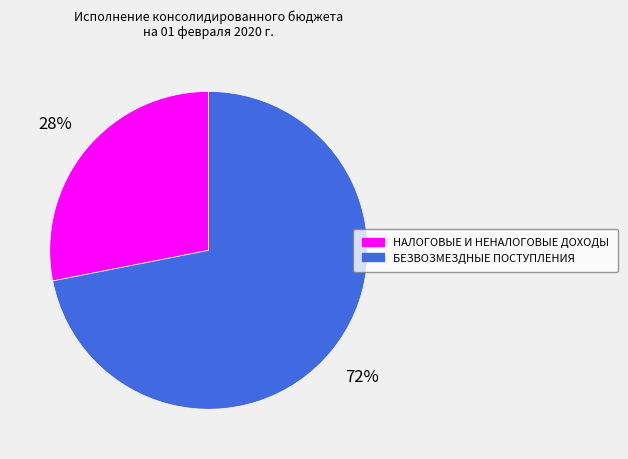

To the nearest percent, what percentage of the pie is БЕЗВОЗМЕЗДНЫЕ ПОСТУПЛЕНИЯ?

72%